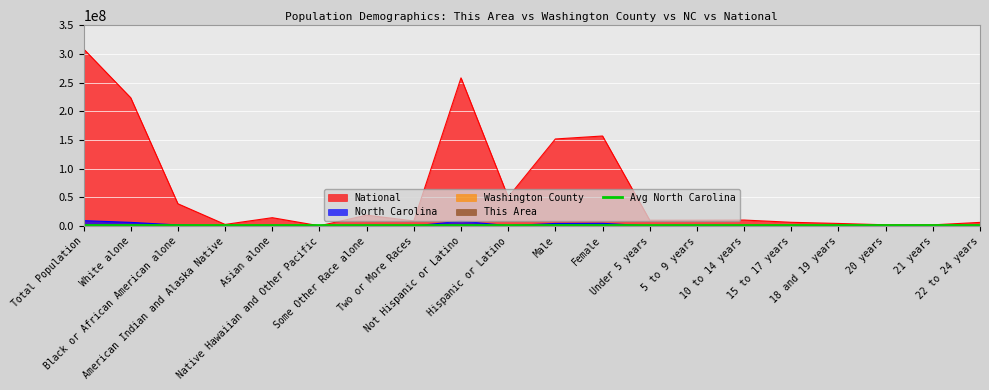

Rank the categories by North Carolina value from lowest to highest.

Native Hawaiian and Other Pacific, 21 years, 20 years, American Indian and Alaska Native, 18 and 19 years, 22 to 24 years, 15 to 17 years, Two or More Races, Asian alone, 10 to 14 years, Under 5 years, 5 to 9 years, Some Other Race alone, Hispanic or Latino, Black or African American alone, Male, Female, White alone, Not Hispanic or Latino, Total Population